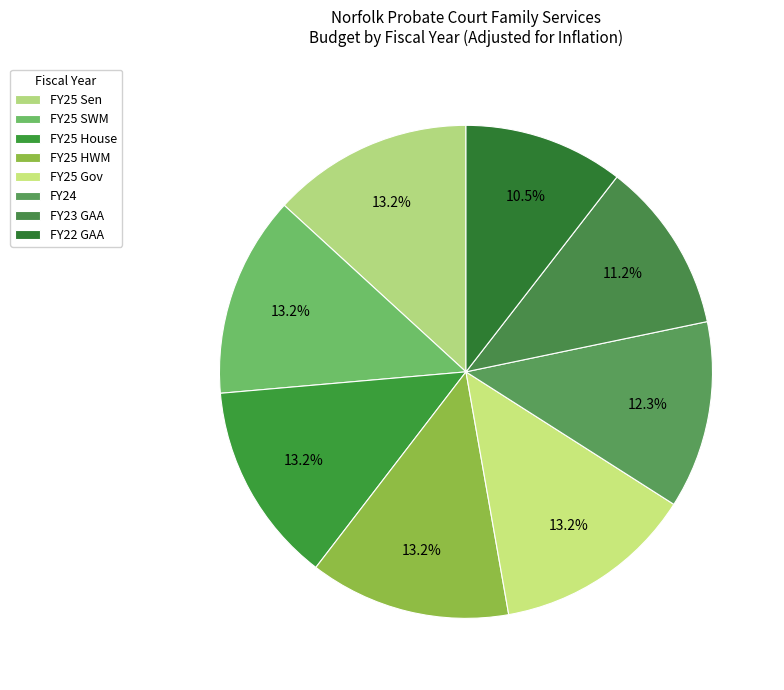

Which has a higher value, FY25 House or FY25 HWM?

FY25 House